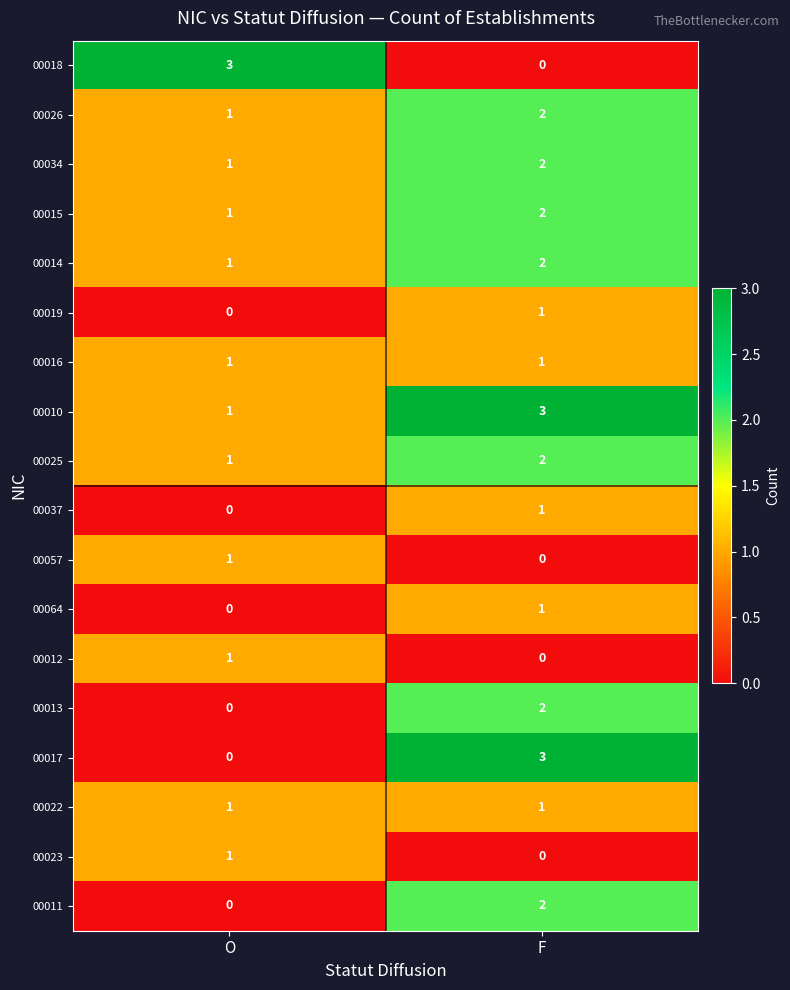

The value of 00064 at O is -1. True or false?

False